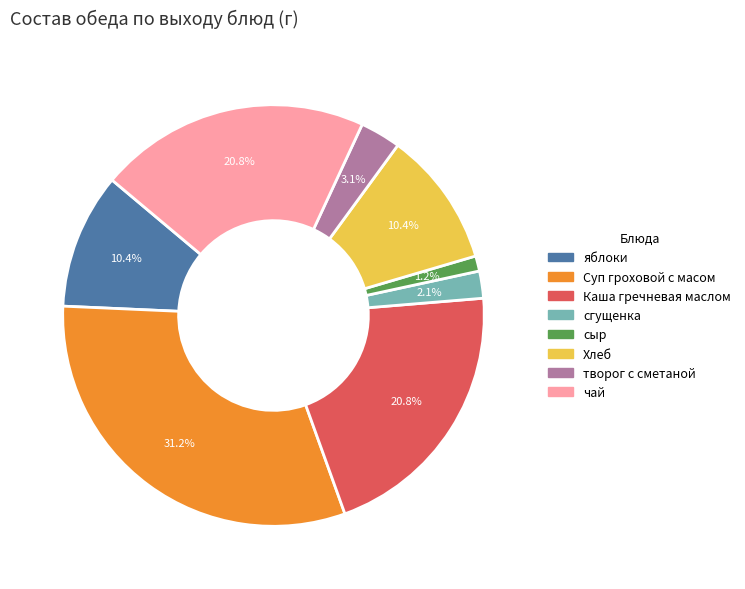

Between сгущенка and Суп гроховой с масом, which is larger?

Суп гроховой с масом